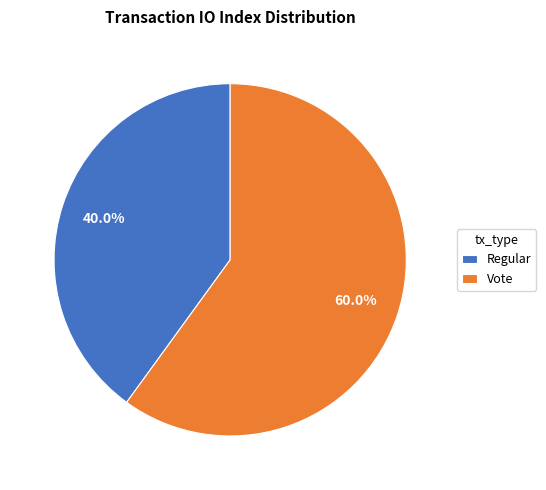

Rank the categories by value from lowest to highest.

Regular, Vote